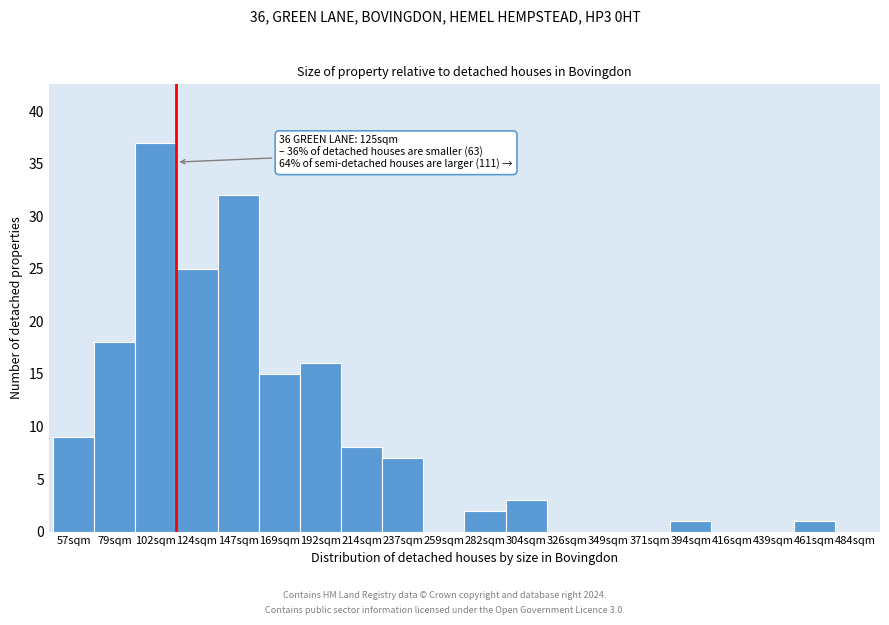

Reading right to left, list all the values displayed in this chart.

484sqm=0	461sqm=1	439sqm=0	416sqm=0	394sqm=1	371sqm=0	349sqm=0	326sqm=0	304sqm=3	282sqm=2	259sqm=0	237sqm=7	214sqm=8	192sqm=16	169sqm=15	147sqm=32	124sqm=25	102sqm=37	79sqm=18	57sqm=9